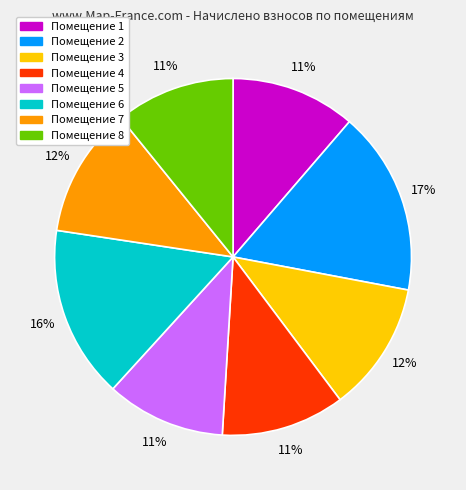

To the nearest percent, what is the difference between the largest and smallest slice percentages?

6%